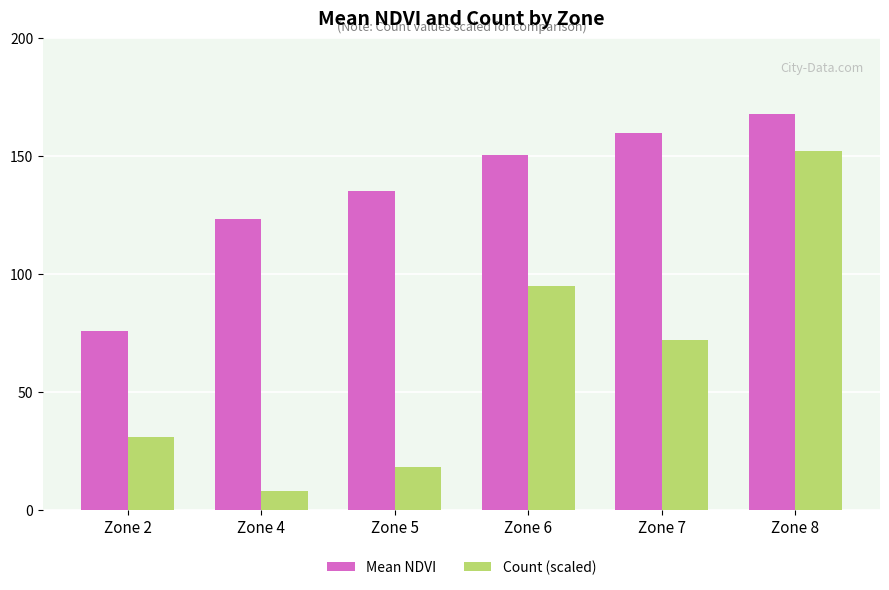

What is the smallest value displayed?

8.0